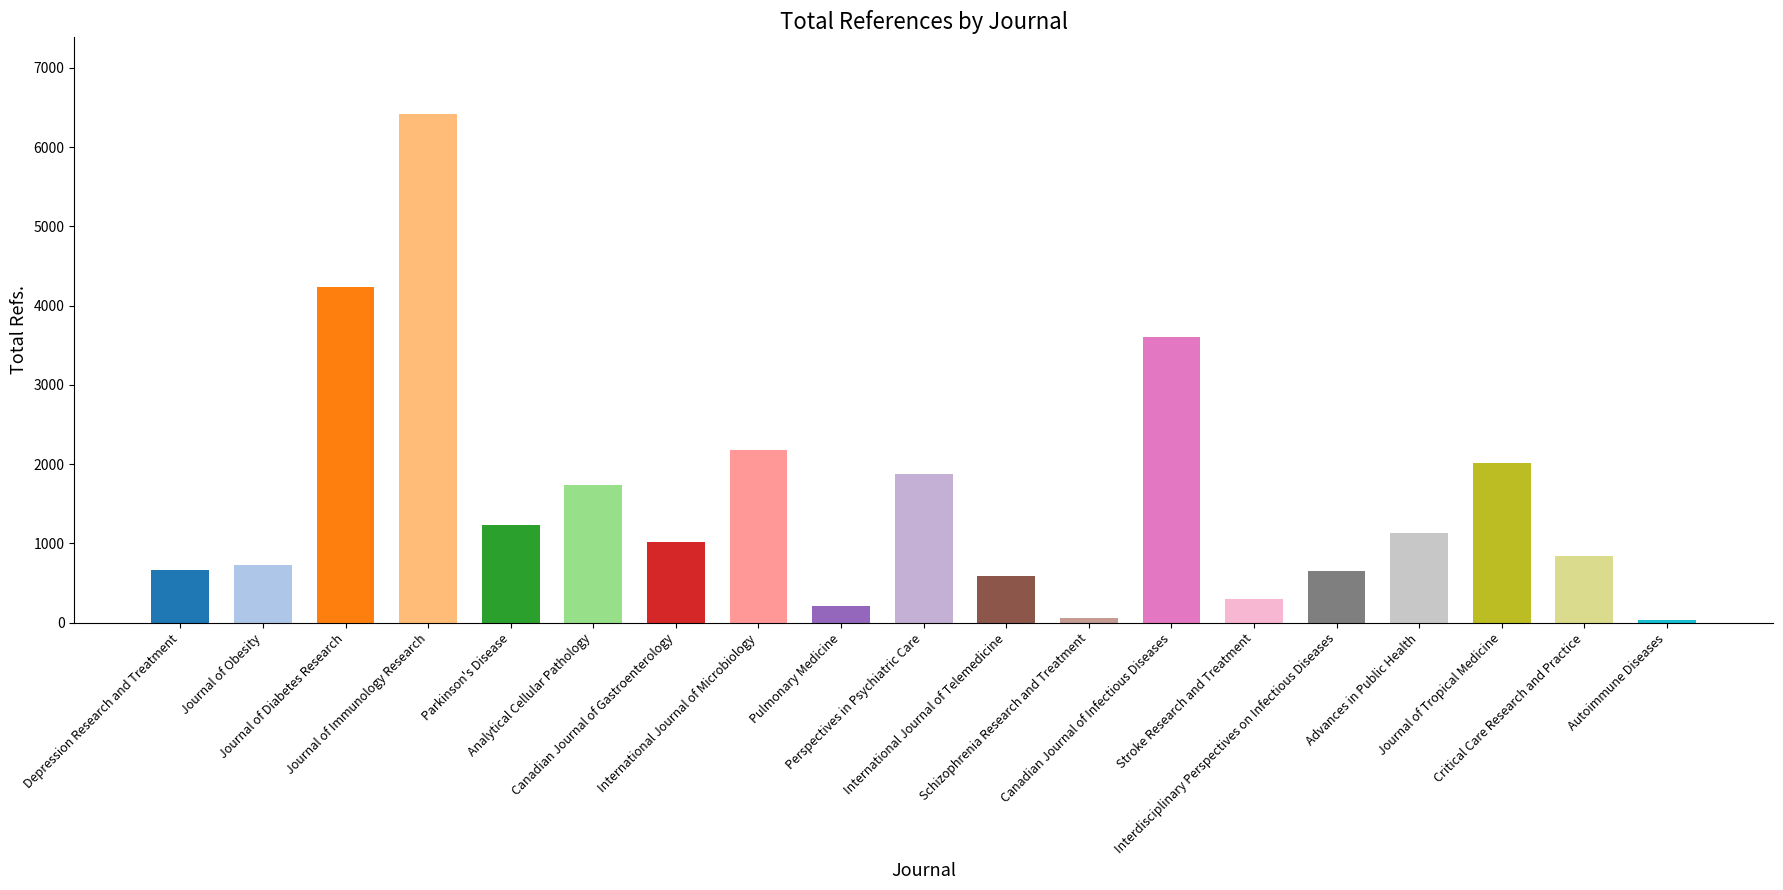

What is the change in value from Journal of Obesity to Canadian Journal of Infectious Diseases?

+2874